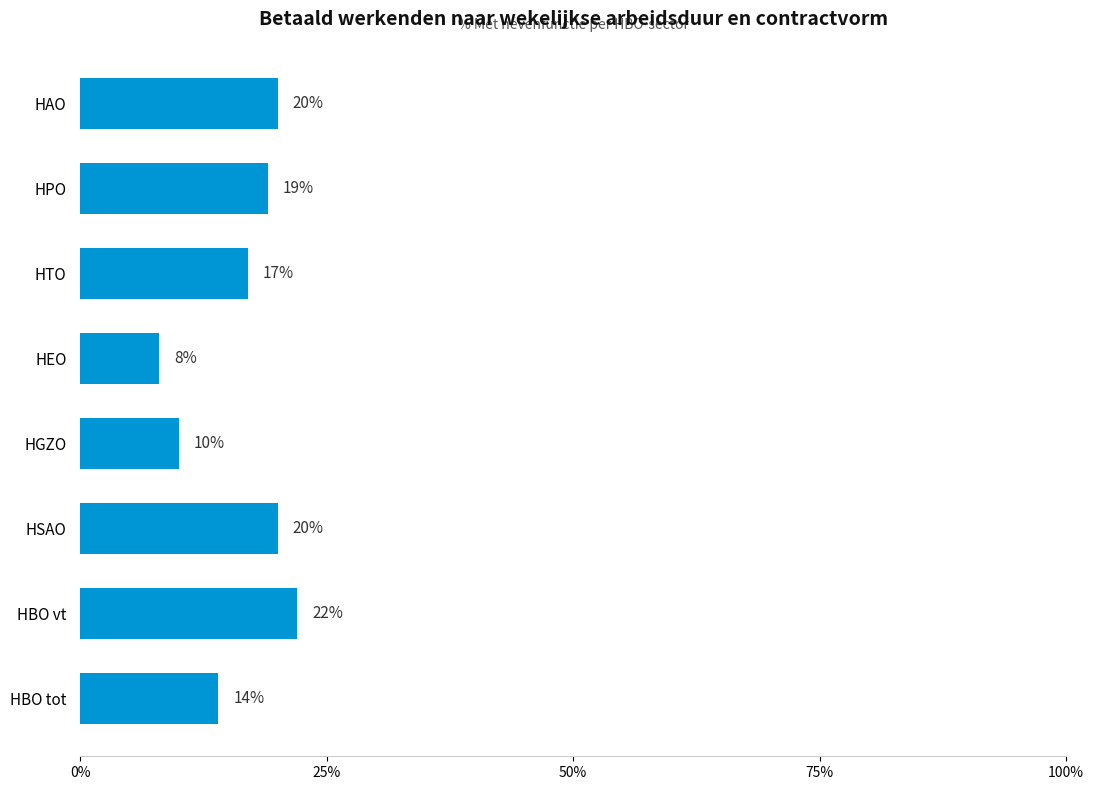

What is the change in value from HGZO to HSAO?

+10